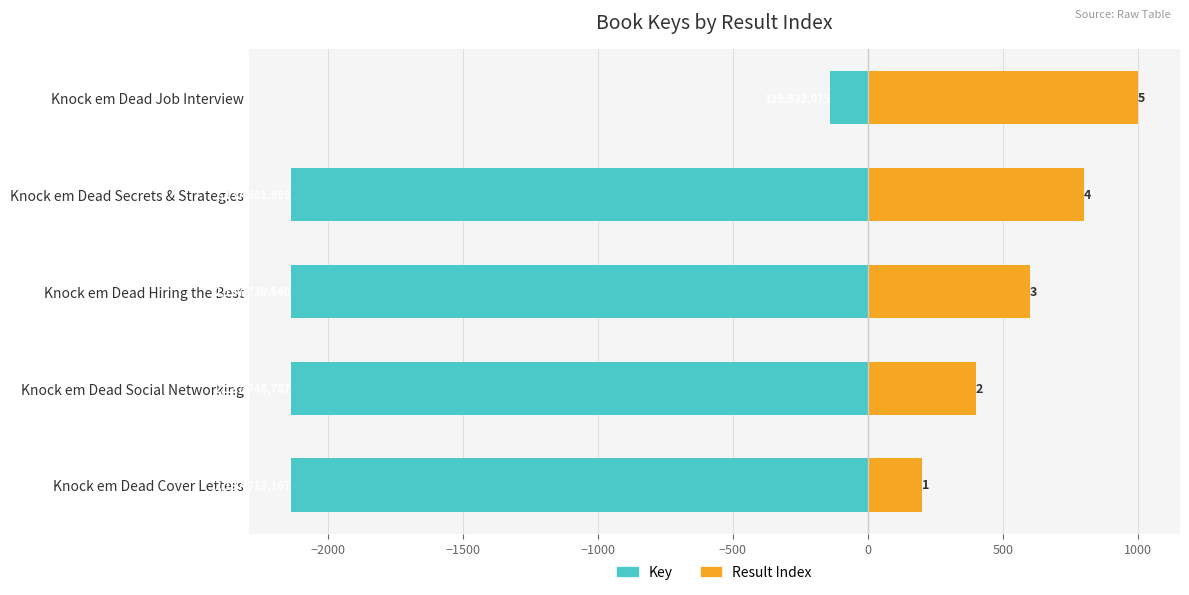

What is the value of the Key (teal) bar at the 2nd from the left?

-2137.7